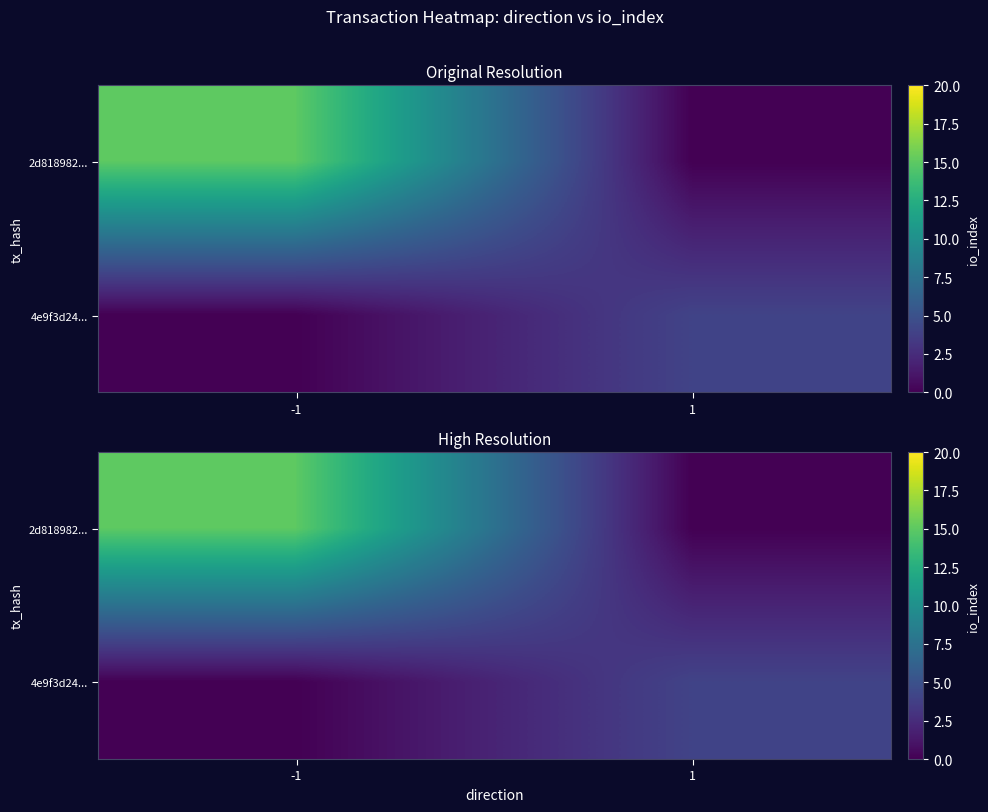

At which category does the chart reach its peak across all series?

-1